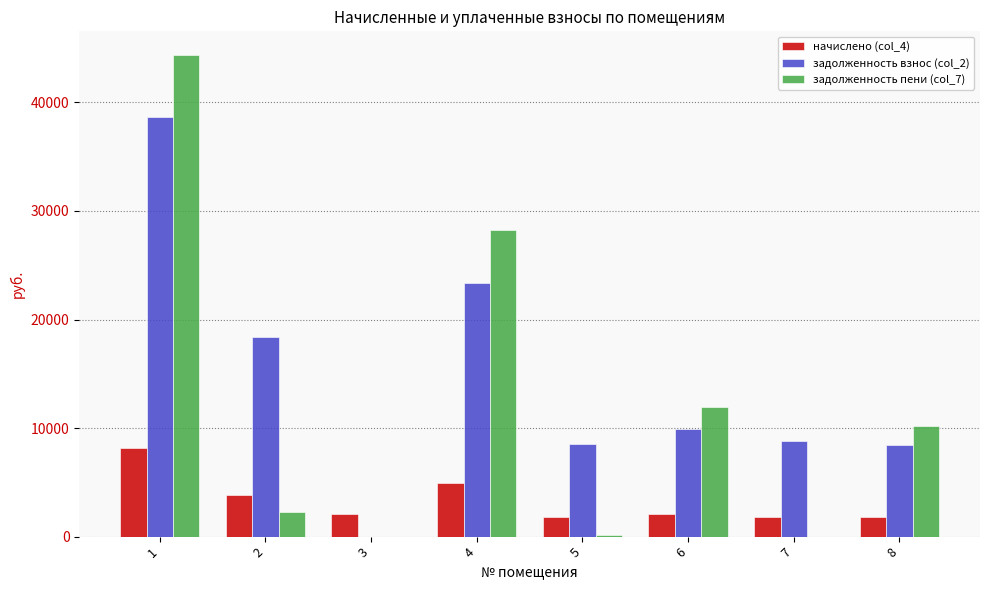

How many distinct data groups are displayed?

3